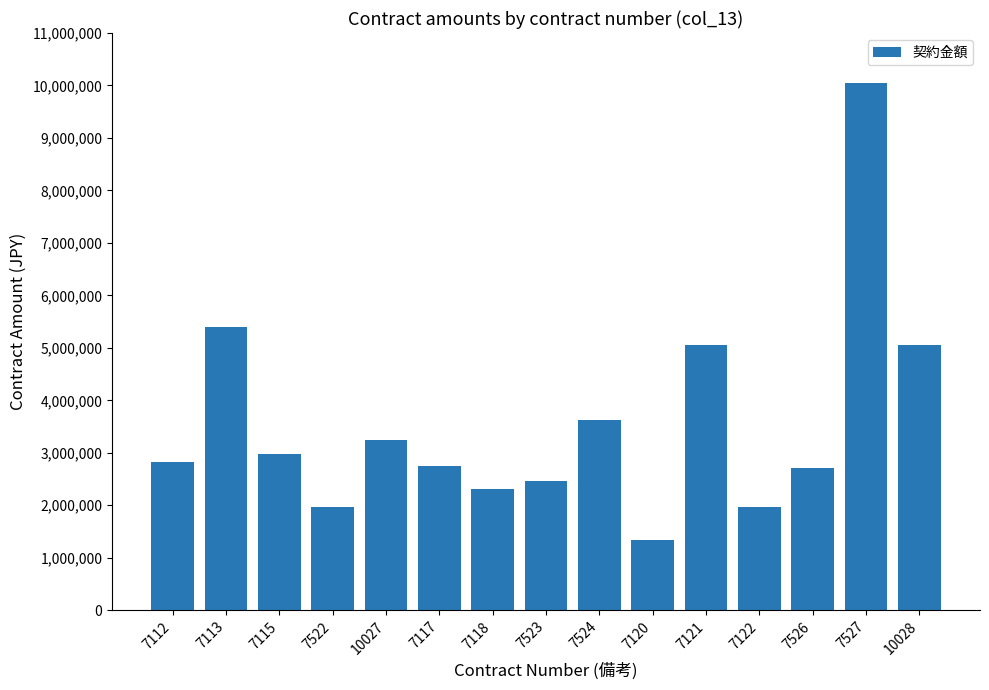

What is the change in value from 7113 to 10028?

-330000